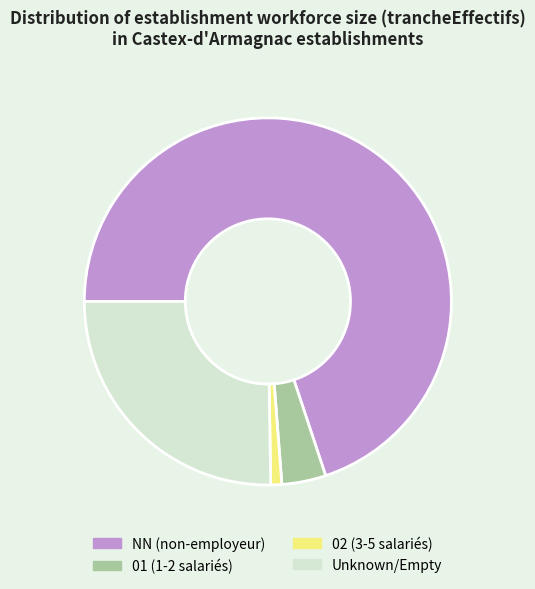

Is there any slice that represents more than half of the pie?

Yes